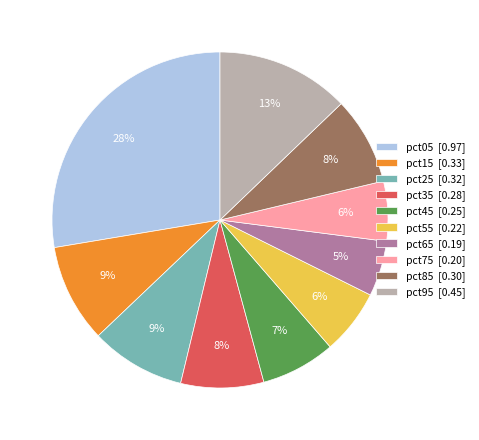

Combined, do pct25 [0.32] and pct75 [0.20] account for over 50%?

No